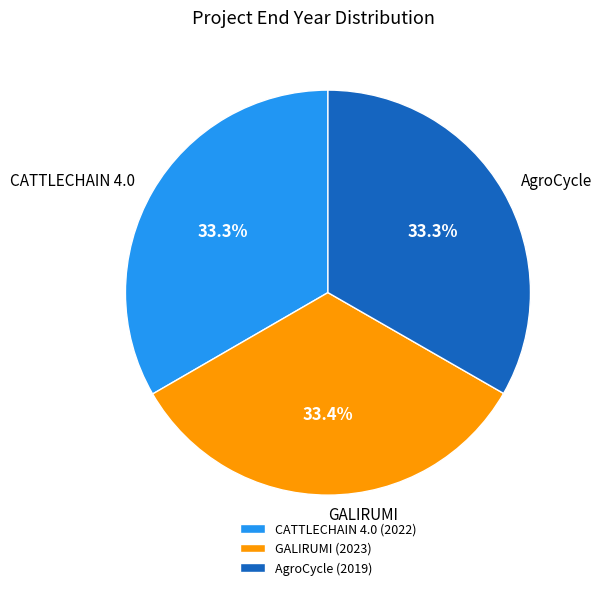

To the nearest percent, what is the average slice percentage?

33%